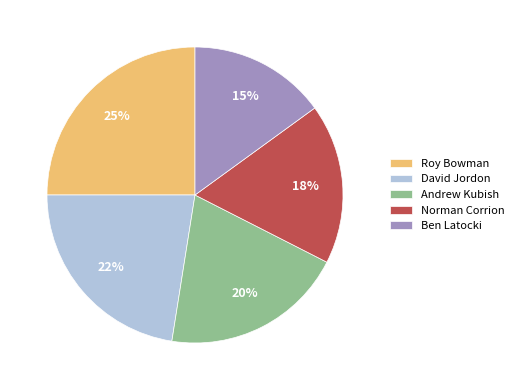

Rank the categories by value from highest to lowest.

Roy Bowman, David Jordon, Andrew Kubish, Norman Corrion, Ben Latocki